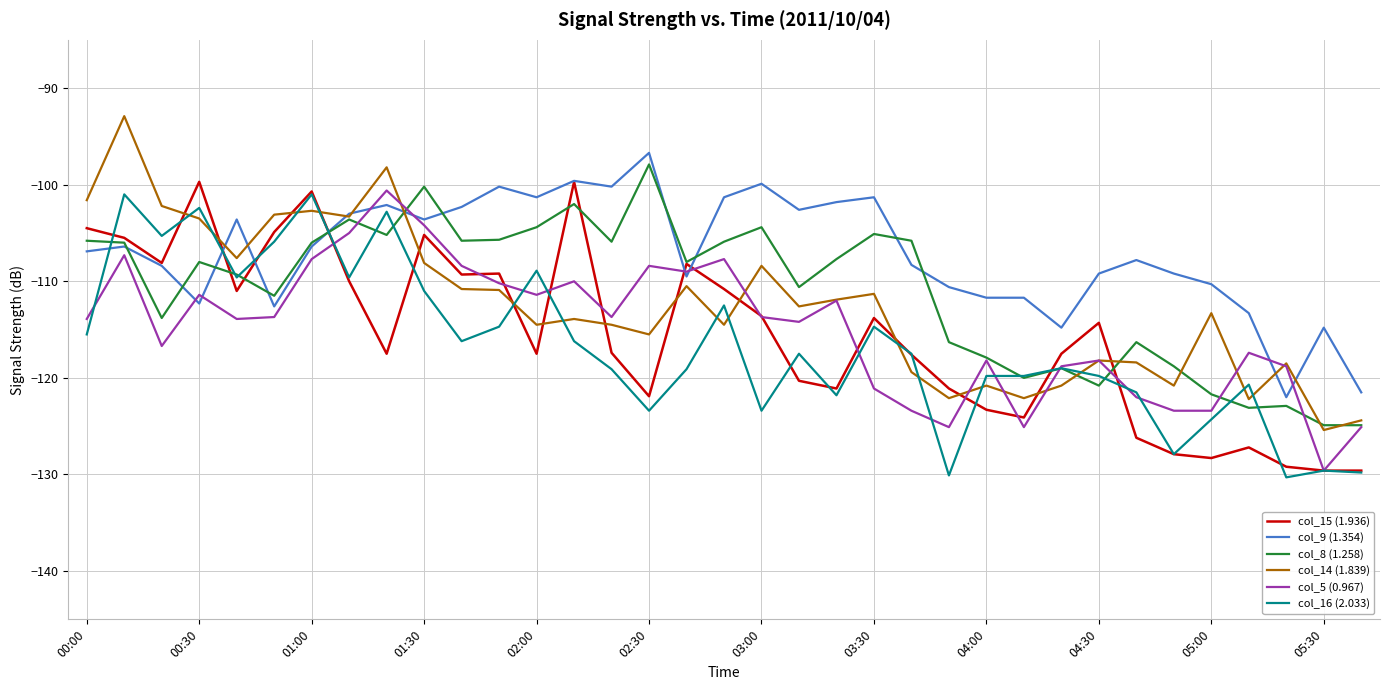

Which series has the largest total across all categories?

col_9 (1.354)